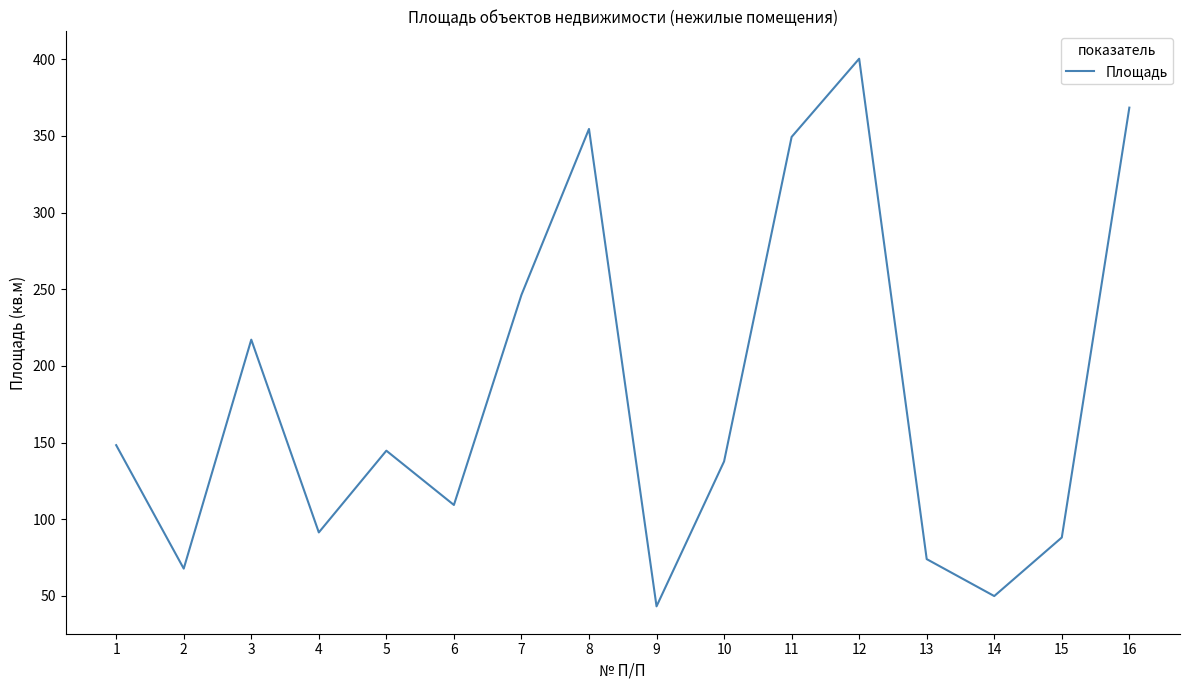

What is the sum of the values at 16 and 1?

516.7